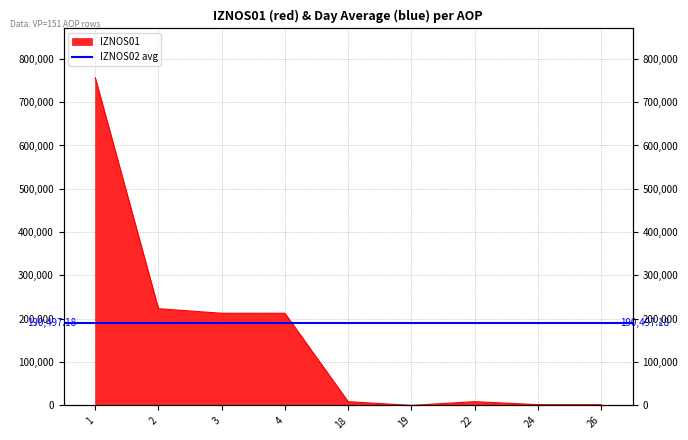

Reading left to right, extract all data points from this chart.

756559.8	223306.5	212738.2	212738.2	8761.6	46.9	8714.8	1806.7	1806.7